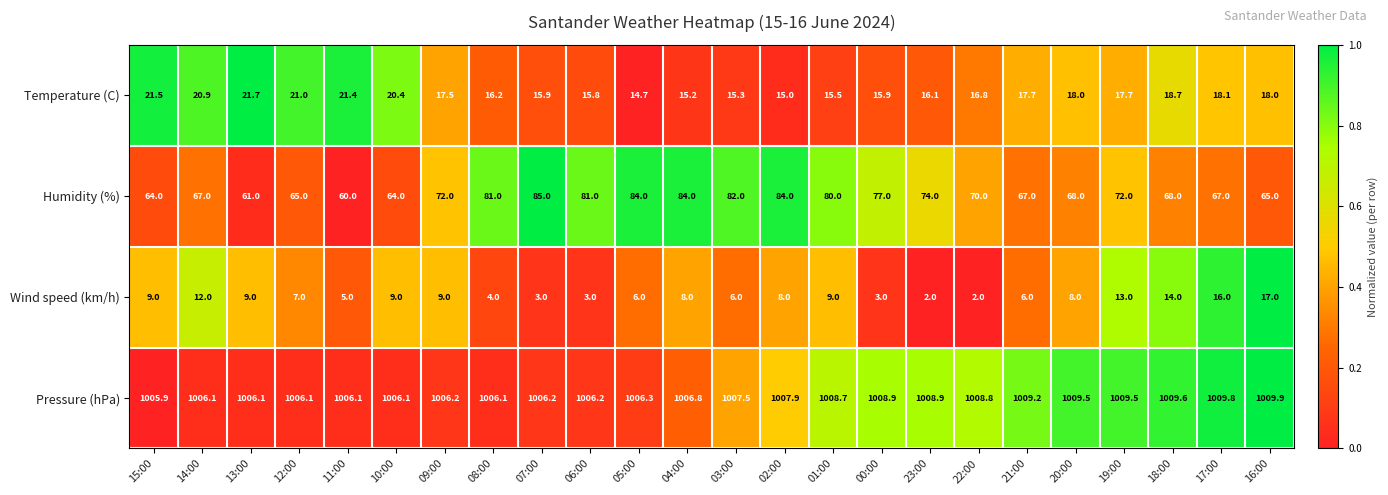

How many values in the Wind speed (km/h) series are below 8?

11